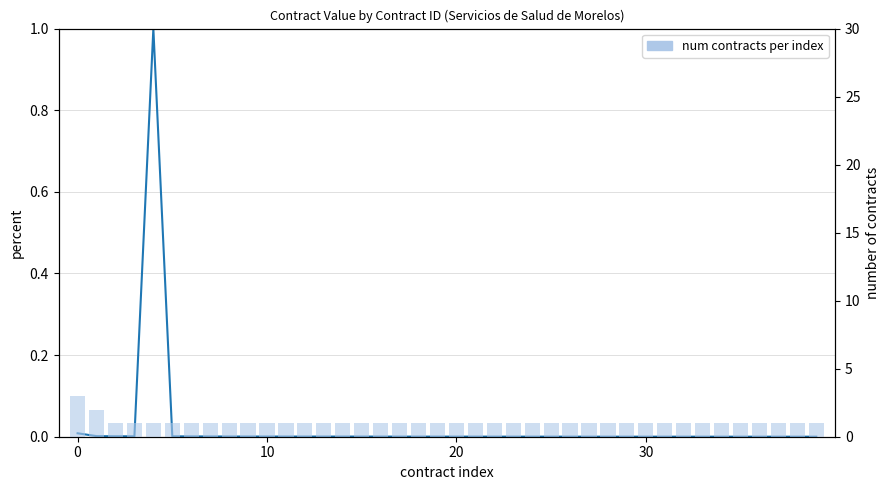

Which series has the largest total across all categories?

num contracts per index